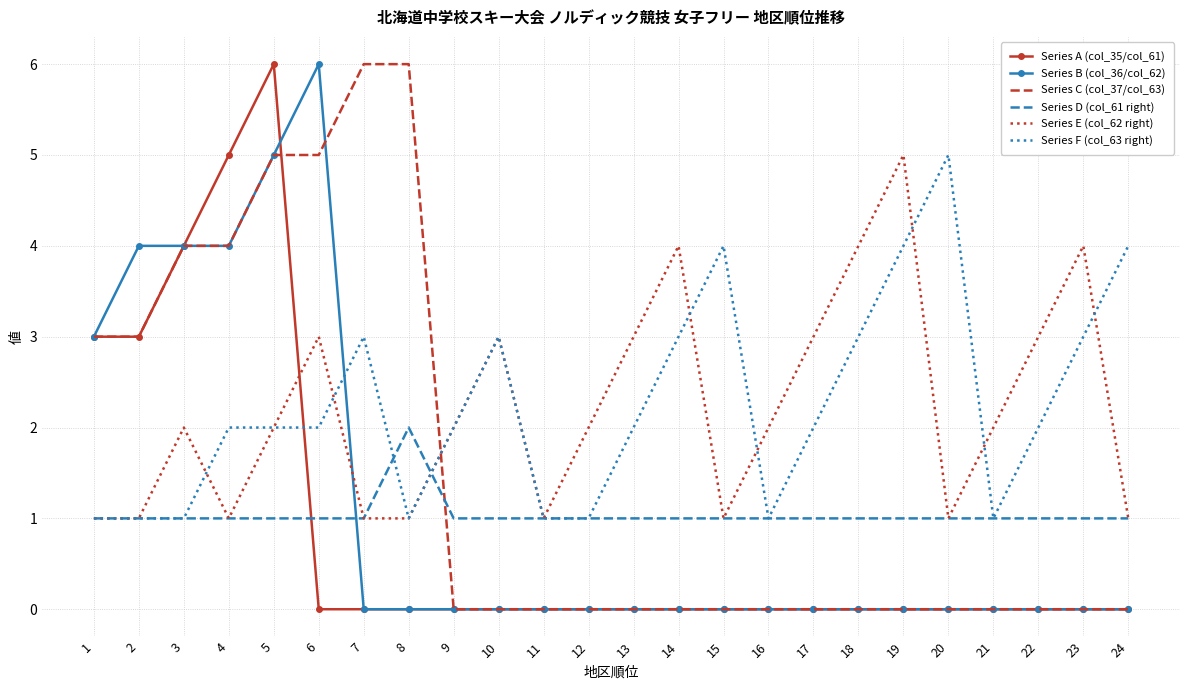

Between 10 and 15, which series saw the biggest shift?

Series E (col_62 right)